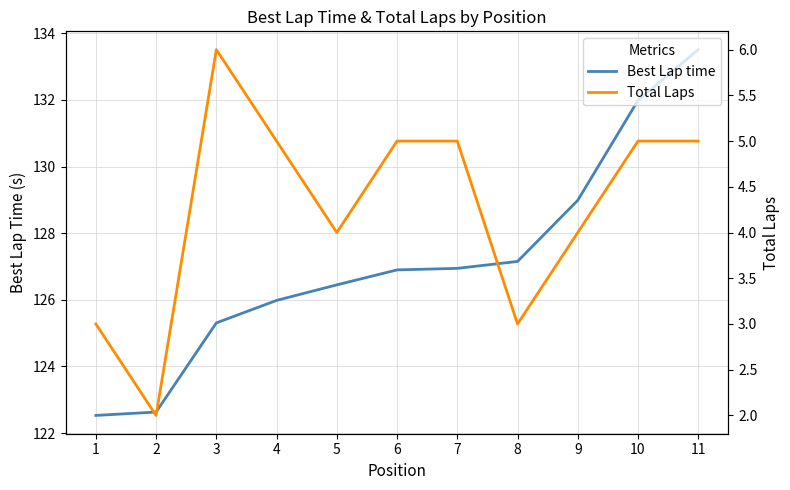

What is the difference between the second highest and minimum values in the Total Laps series?

3.0